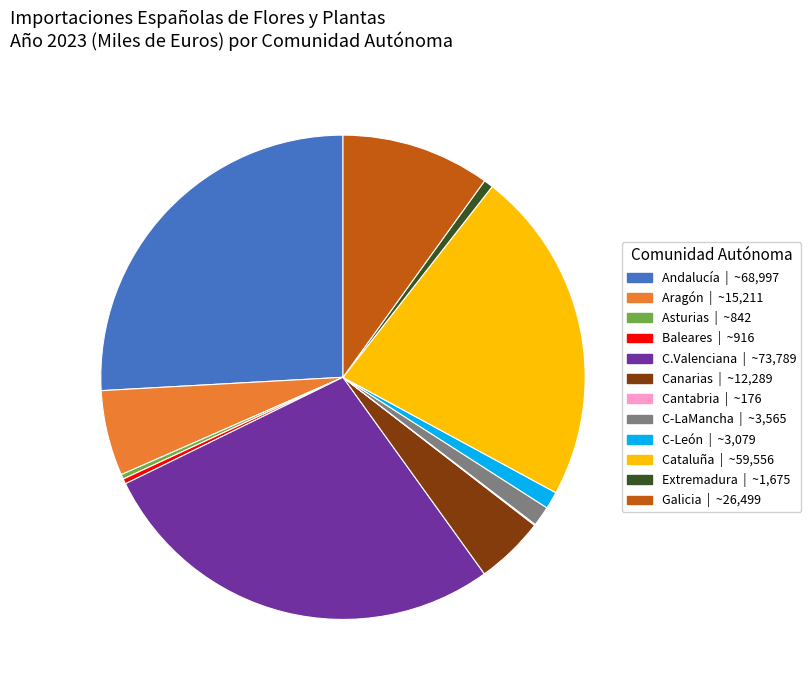

Does Andalucía account for over 50% of the chart?

No